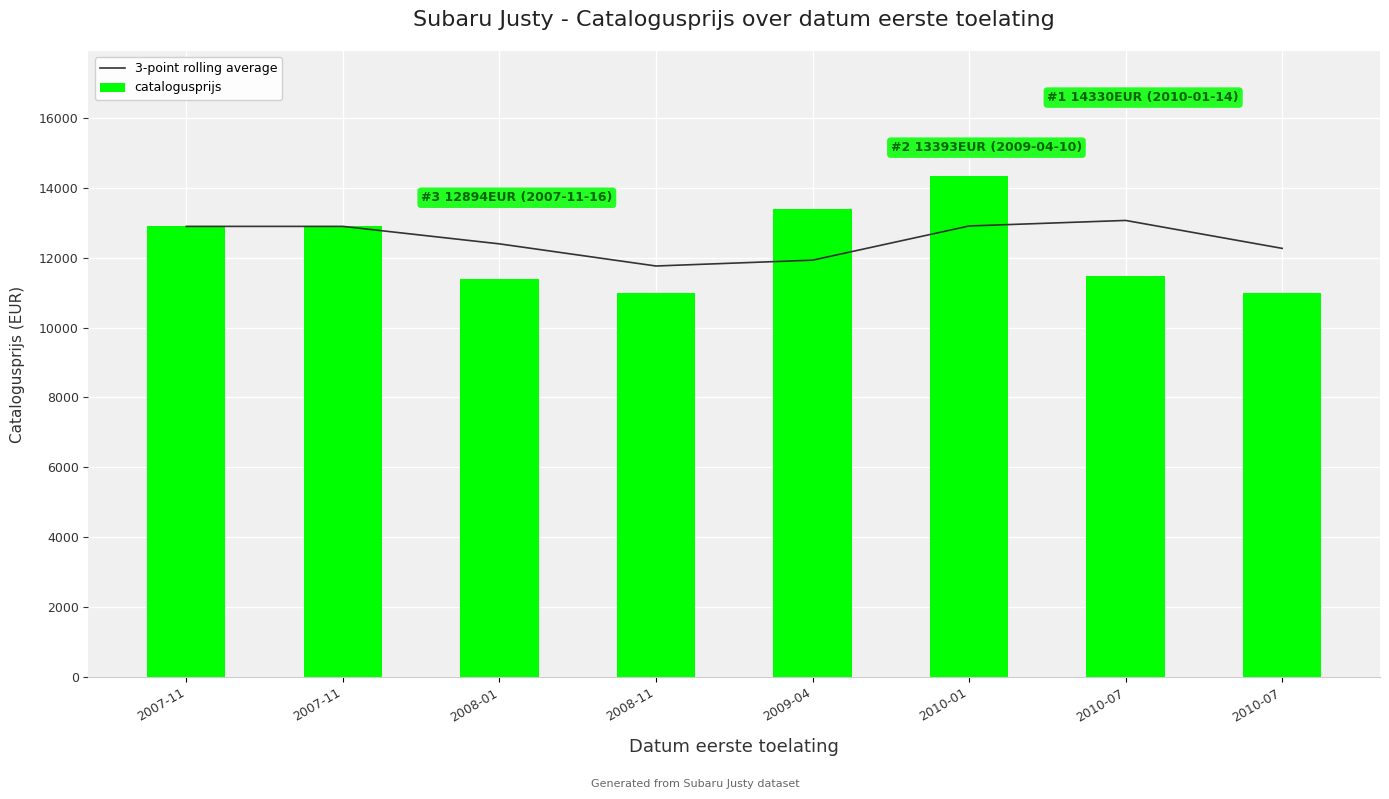

What are all the series names shown in the legend?

3-point rolling average, catalogusprijs